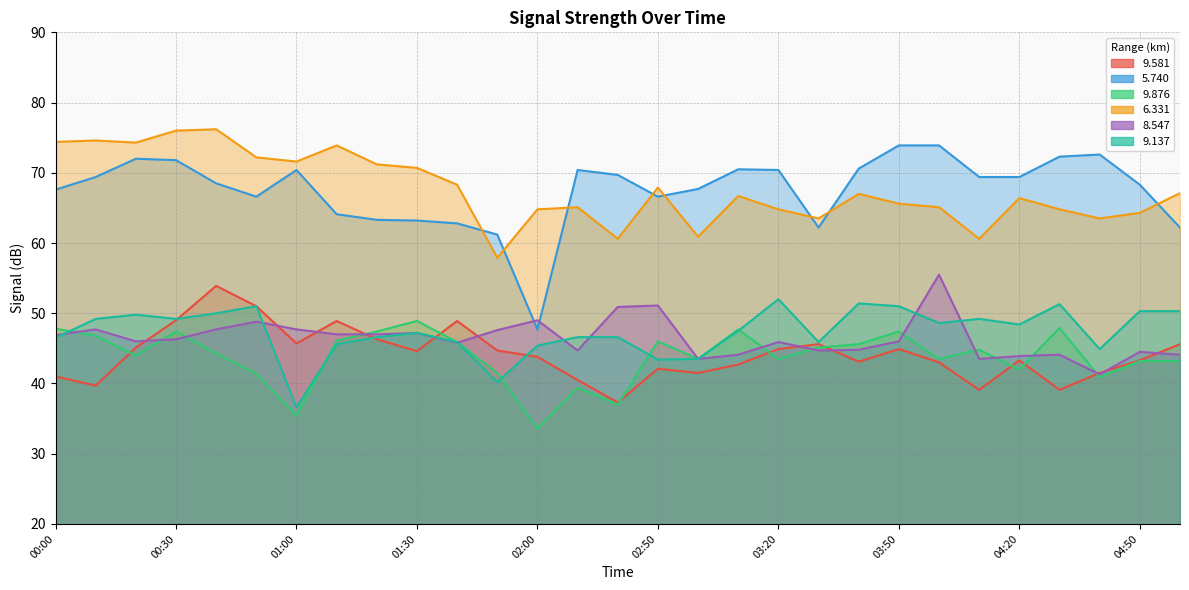

Reading left to right, list all the values displayed in this chart.

9.581: 41.0	39.7	45.1	49.0	53.9	51.0	45.7	48.9	46.3	44.6	48.9	44.7	43.8	40.5	37.3	42.1	41.5	42.7	44.9	45.6	43.1	44.9	43.0	39.1	43.3	39.1	41.5	43.3	45.6
5.740: 67.6	69.4	72.0	71.8	68.5	66.6	70.4	64.1	63.3	63.2	62.8	61.2	47.7	70.4	69.7	66.6	67.7	70.5	70.4	62.2	70.6	73.9	73.9	69.4	69.4	72.3	72.6	68.3	62.2
9.876: 47.8	46.8	44.0	47.4	44.3	41.4	35.4	46.1	47.4	48.9	45.9	41.5	33.6	39.4	37.0	46.0	43.5	47.7	43.5	45.1	45.6	47.4	43.5	44.8	42.0	47.9	40.9	43.2	43.2
6.331: 74.4	74.6	74.3	76.0	76.2	72.2	71.6	73.9	71.2	70.7	68.3	57.9	64.8	65.1	60.6	67.9	60.9	66.7	64.8	63.5	67.0	65.6	65.1	60.6	66.4	64.8	63.5	64.3	67.1
8.547: 46.9	47.7	46.0	46.3	47.7	48.8	47.7	47.0	47.0	47.2	45.8	47.6	49.0	44.7	50.9	51.1	43.5	44.1	45.9	44.7	44.8	46.0	55.5	43.5	43.9	44.1	41.3	44.5	44.1
9.137: 46.5	49.2	49.8	49.2	50.0	51.0	36.6	45.6	46.6	47.2	45.9	40.2	45.4	46.6	46.6	43.4	43.5	47.5	52.0	45.9	51.4	51.0	48.6	49.2	48.4	51.3	44.9	50.3	50.3